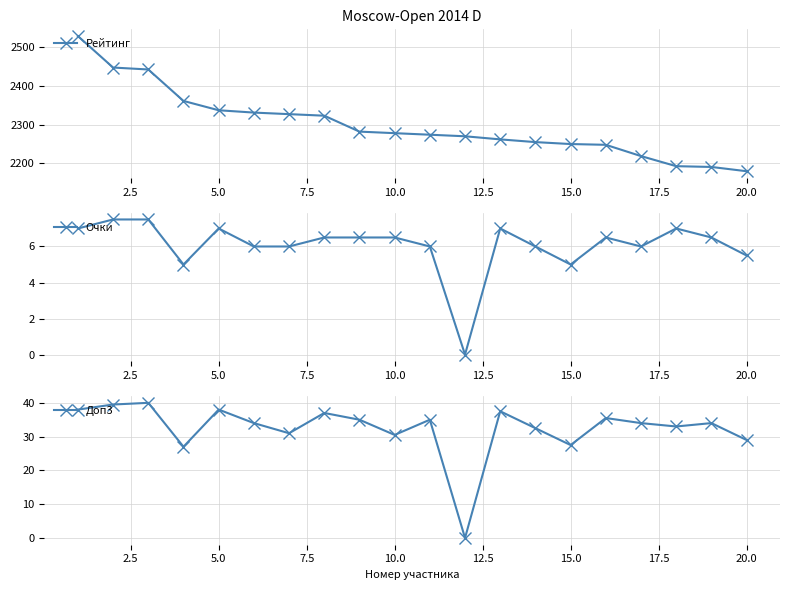

What is the maximum value for Рейтинг?

2528